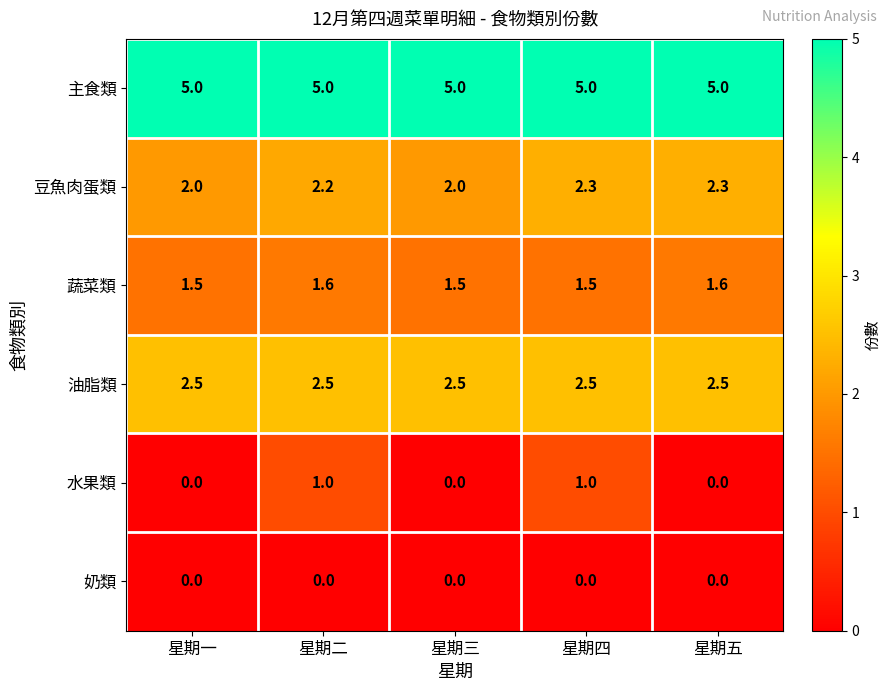

Which series changed the most between 星期二 and 星期五?

水果類